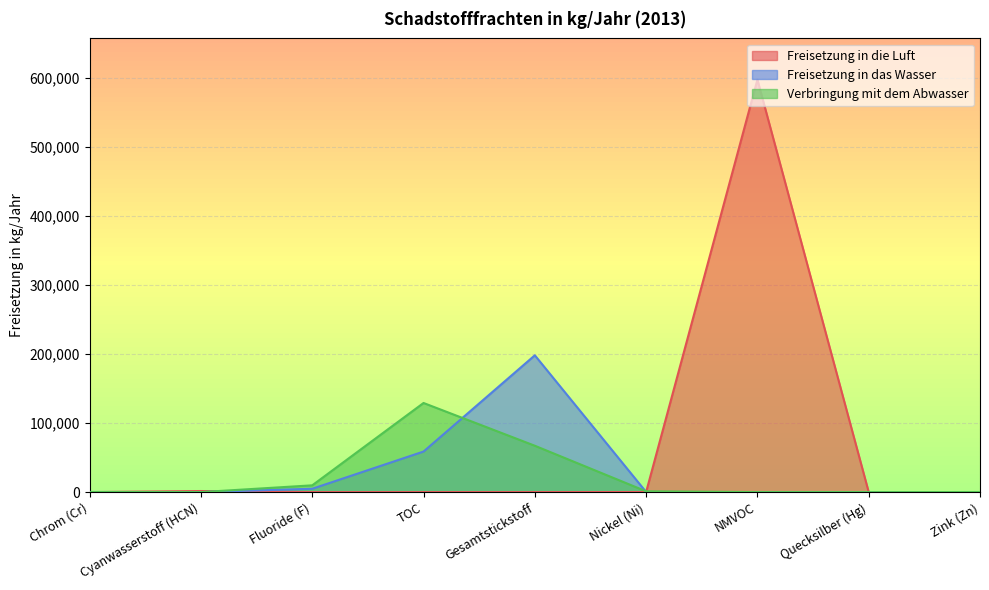

Rank the categories by Freisetzung in die Luft value from highest to lowest.

NMVOC, Cyanwasserstoff (HCN), Nickel (Ni), Chrom (Cr), Fluoride (F), TOC, Gesamtstickstoff, Quecksilber (Hg), Zink (Zn)